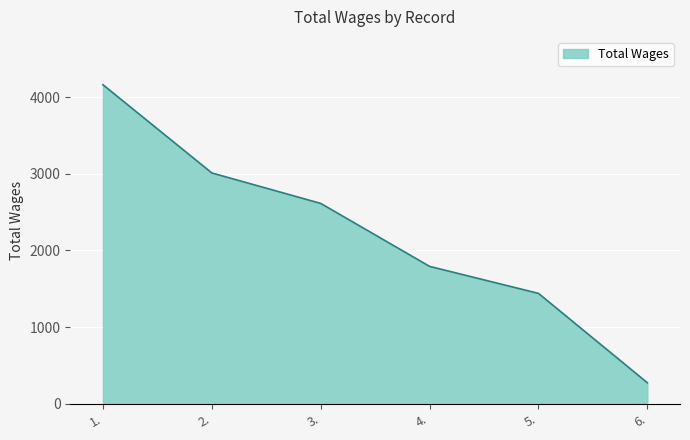

True or false: the data shows 3010 at 2..

True